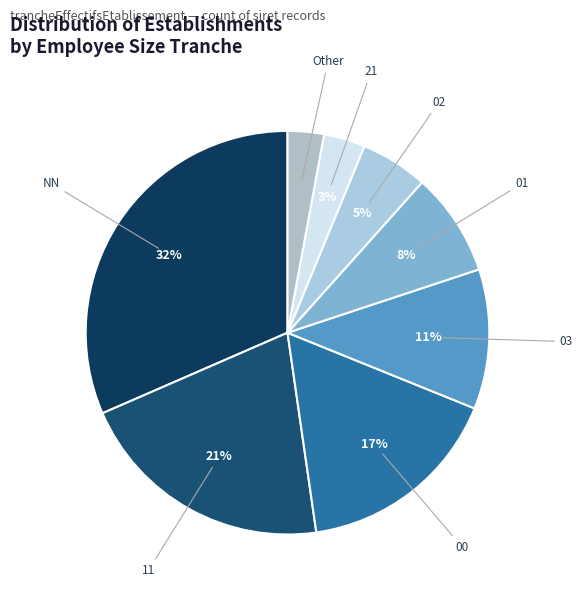

Does any single category account for the majority?

No